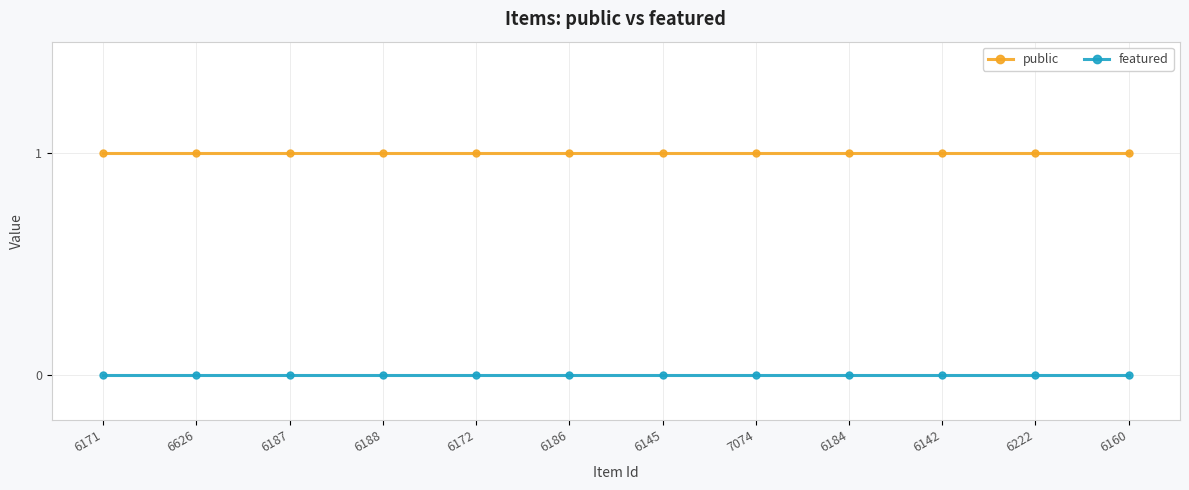

True or false: featured and public intersect in this chart.

False